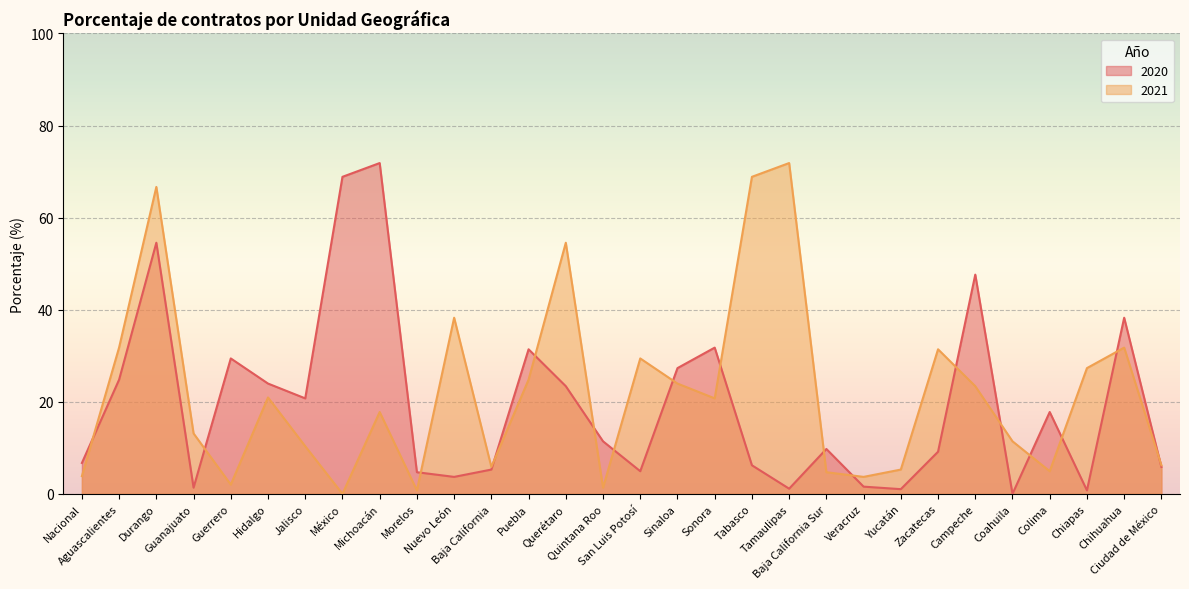

The 2020 series shows 8.4 at San Luis Potosí. True or false?

False